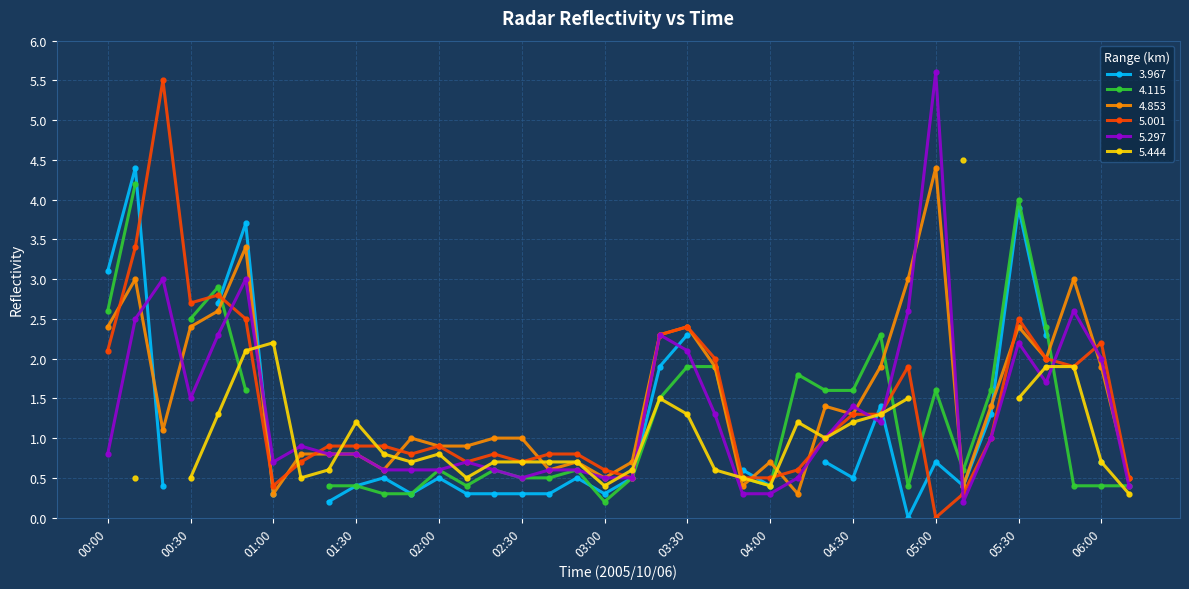

Which category has the highest value in the 4.853 series?

05:00